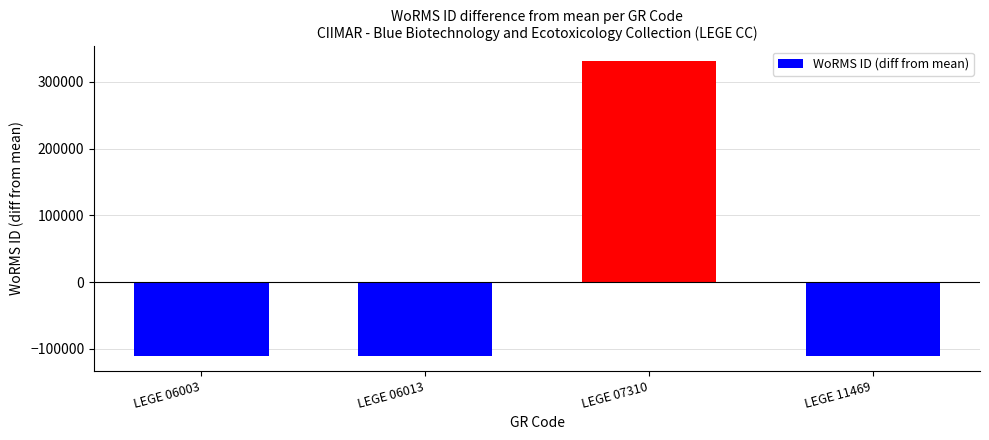

What is the value of the 3rd bar from the left?

330859.5